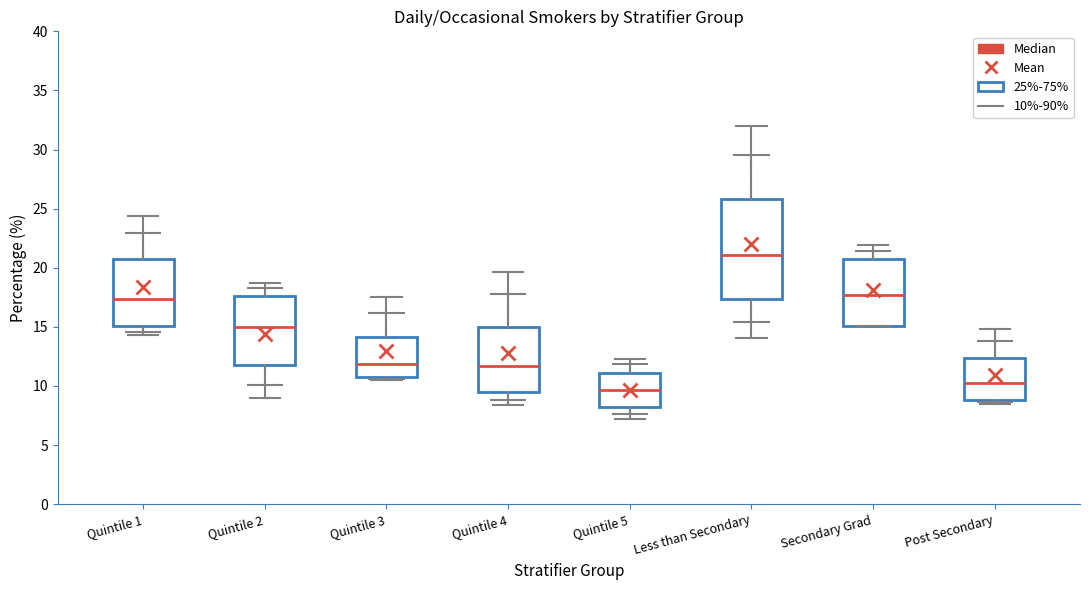

Reading left to right, read every box against the y-axis: the position of its median line, the range the box covers, and the ends of its whiskers. The values are not printed on the chart, so give them approximately, as read against the axis.

Quintile 1: median 17.5, box 15.0 to 20.5, whiskers 14.5 to 24.5
Quintile 2: median 15.0, box 12.0 to 17.5, whiskers 9.0 to 18.5
Quintile 3: median 12.0, box 10.5 to 14.0, whiskers 10.5 (just below the box's lower edge) to 17.5
Quintile 4: median 11.5, box 9.5 to 15.0, whiskers 8.5 to 19.5
Quintile 5: median 9.5, box 8.5 to 11.0, whiskers 7.0 to 12.5
Less than Secondary: median 21.0, box 17.5 to 26.0, whiskers 14.0 to 32.0
Secondary Grad: median 17.5, box 15.0 to 20.5, whiskers 15.0 to 22.0
Post Secondary: median 10.5, box 9.0 to 12.5, whiskers 8.5 to 15.0